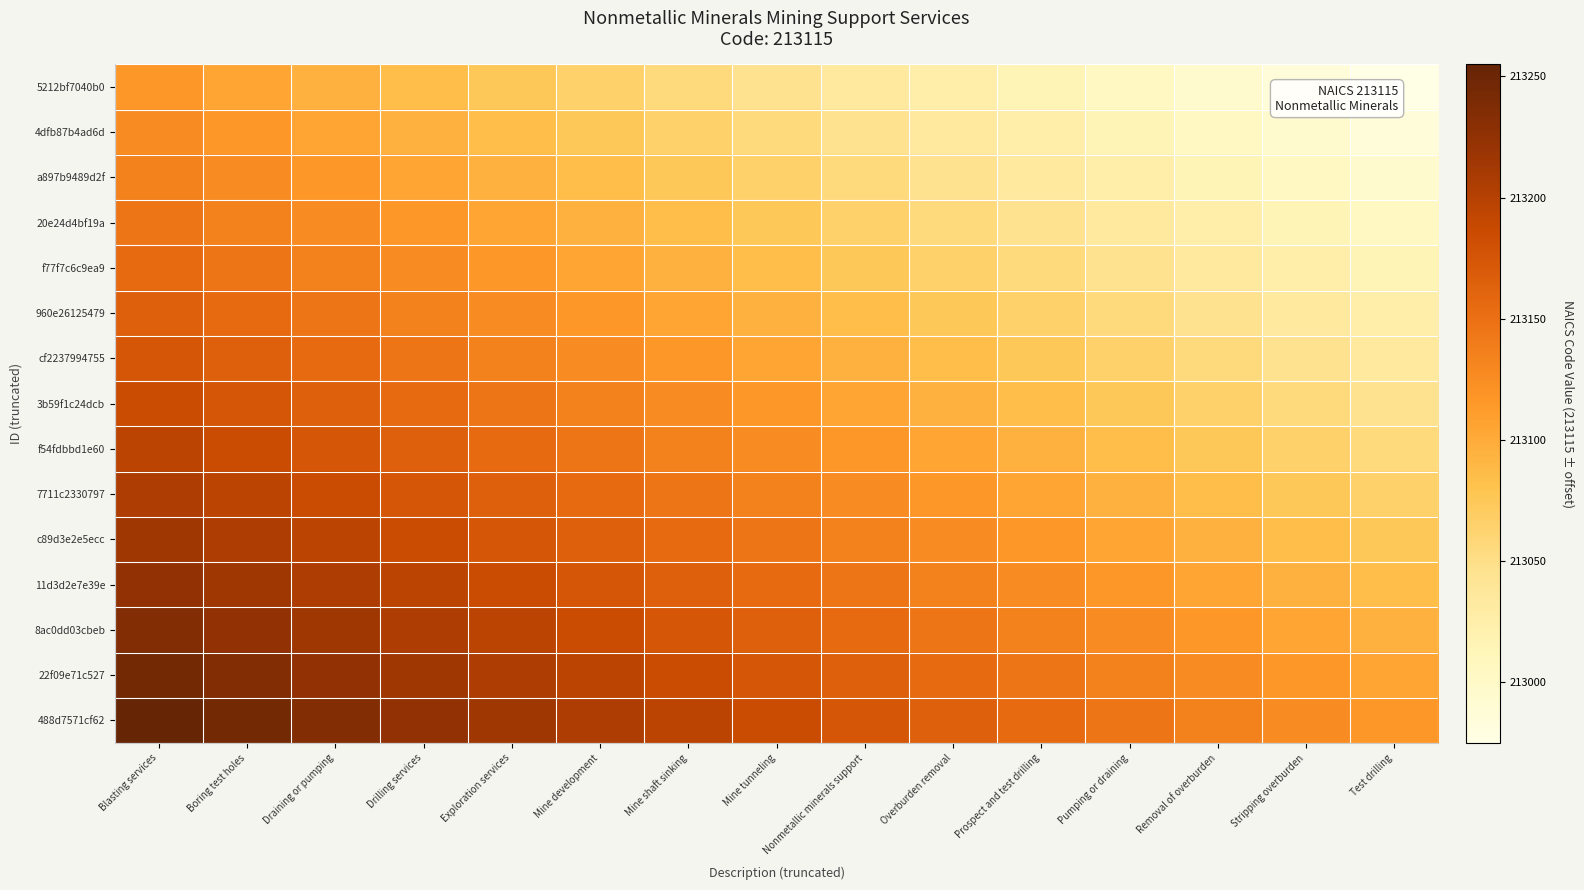

At how many categories does at least one series exceed 213061?

15